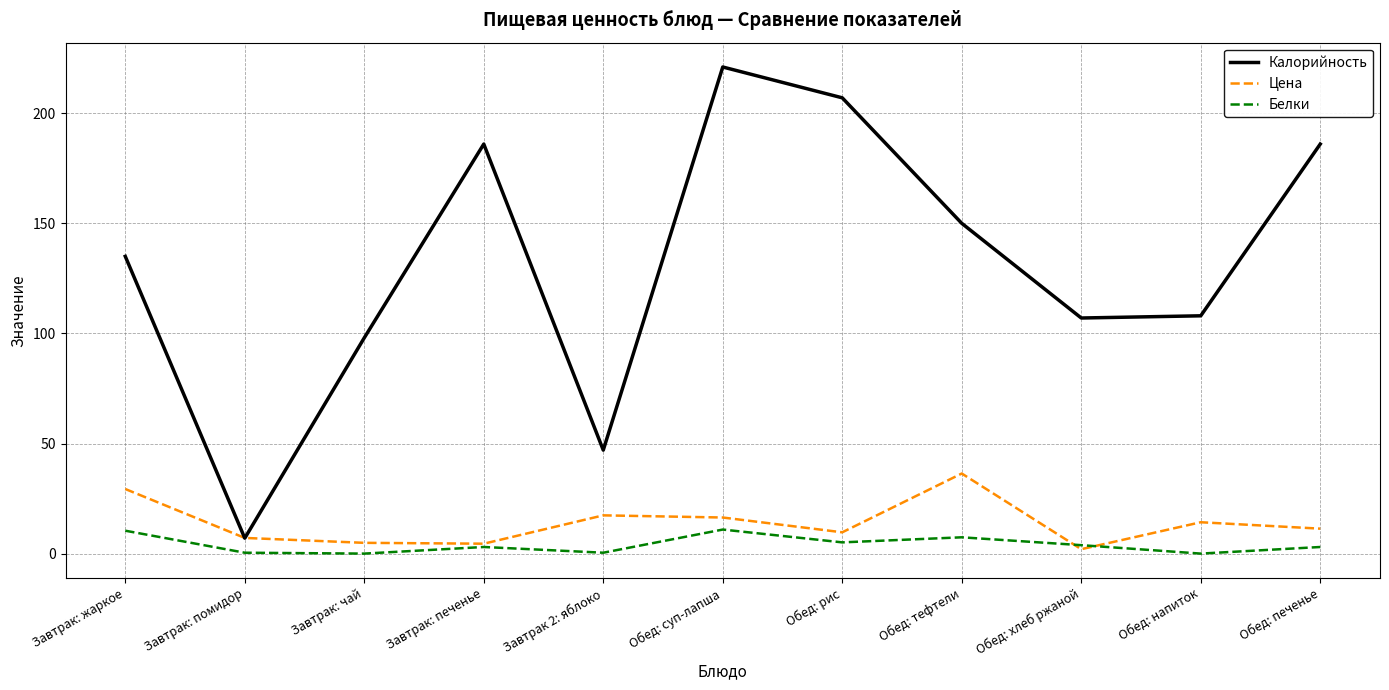

What is the maximum value shown in the chart?

221.0